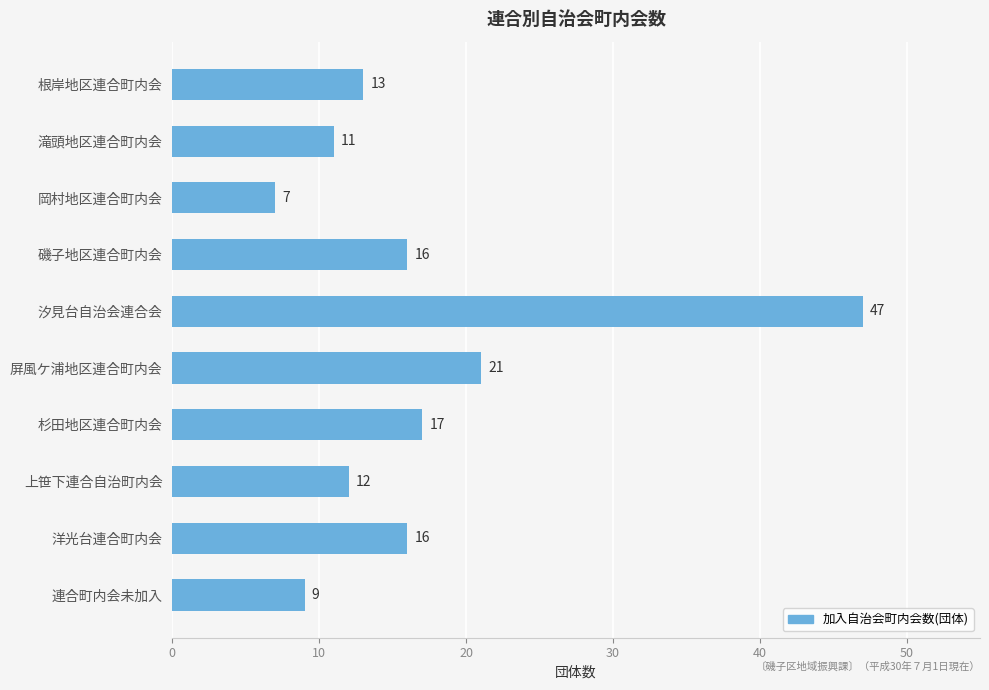

What is the maximum value shown in the chart?

47